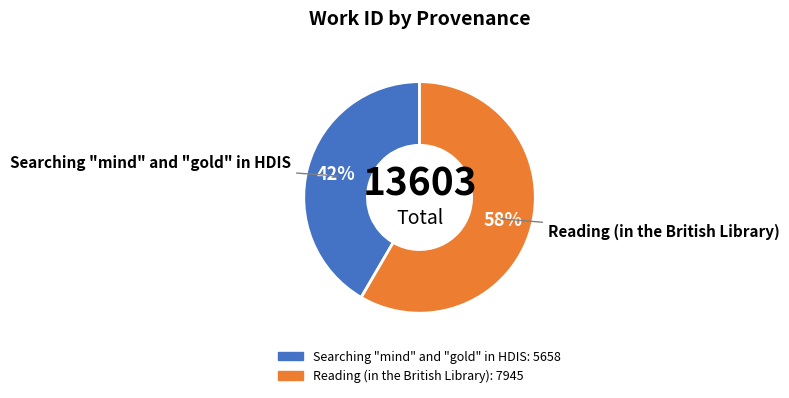

Combined, do Reading (in the British Library) and Searching "mind" and "gold" in HDIS account for over 50%?

Yes